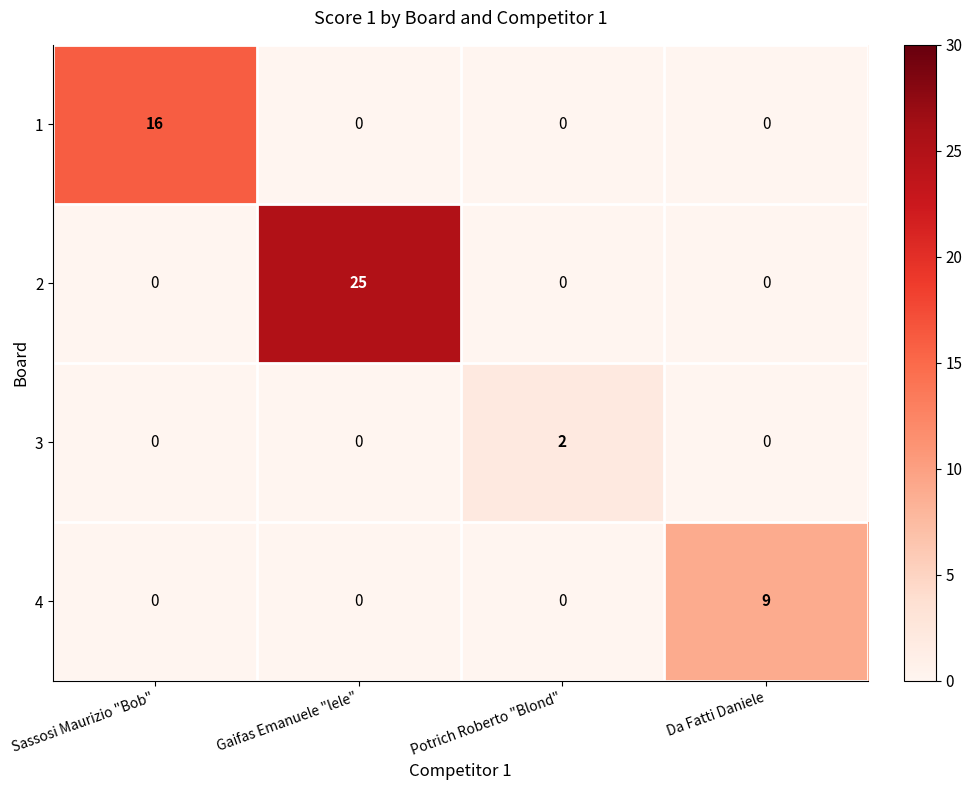

What is the total value across all series at Sassosi Maurizio "Bob"?

16